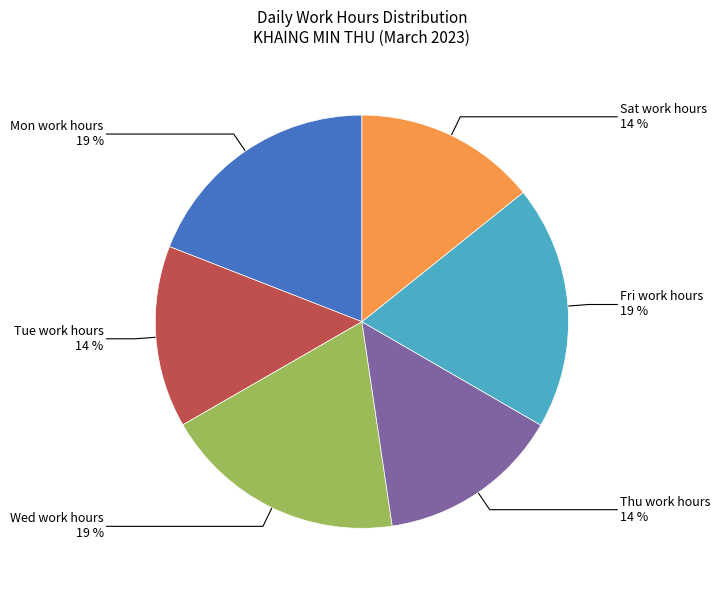

To the nearest percent, what is the average slice percentage?

17%